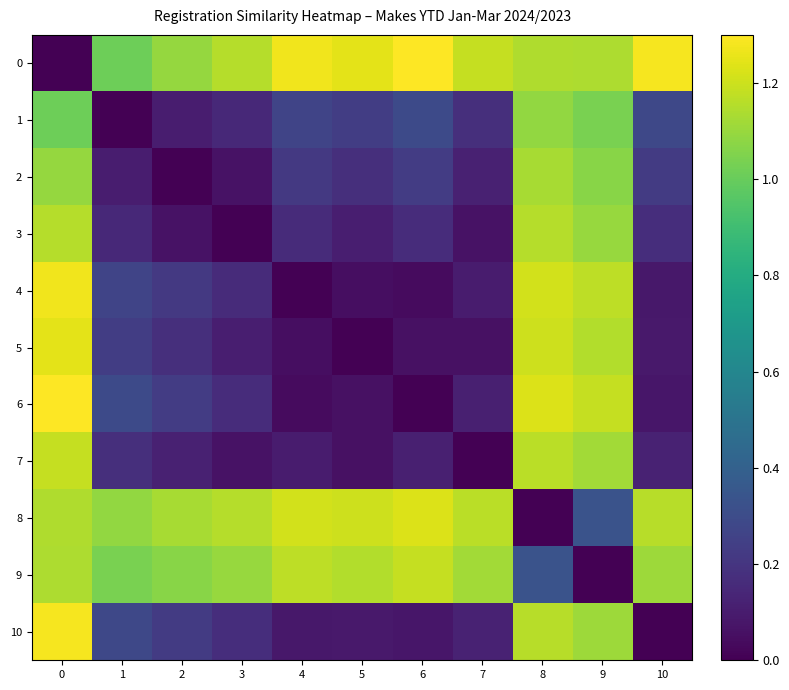

Rank the series by their maximum value, from lowest to highest.

1, 2, 3, 9, 7, 8, 5, 4, 10, 0, 6